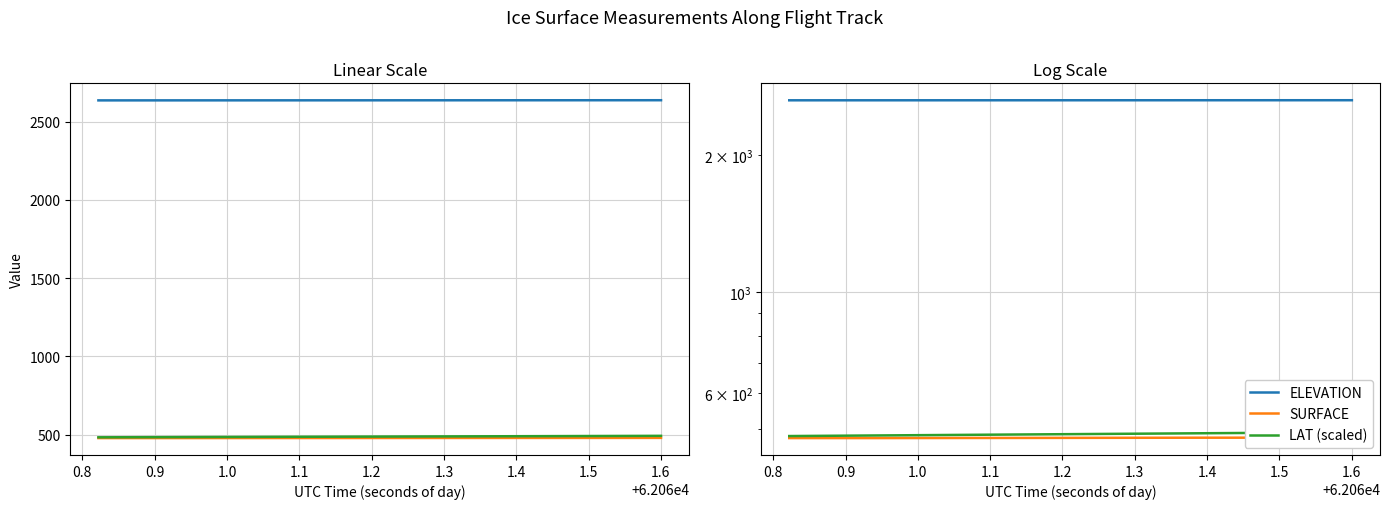

The ELEVATION series shows 4362.2 at 15. True or false?

False